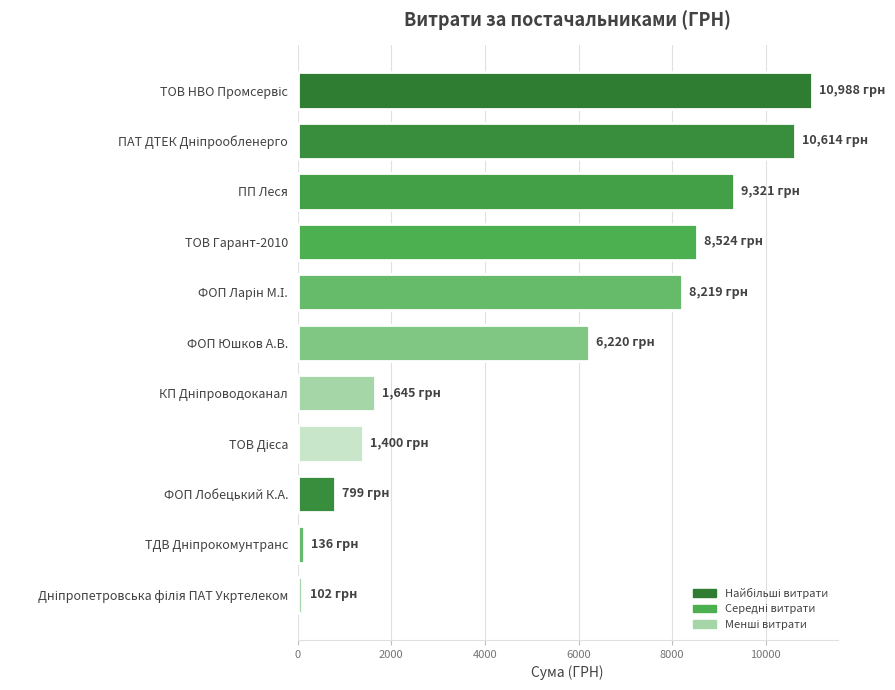

True or false: the data shows 9321.0 at ПП Леся.

True